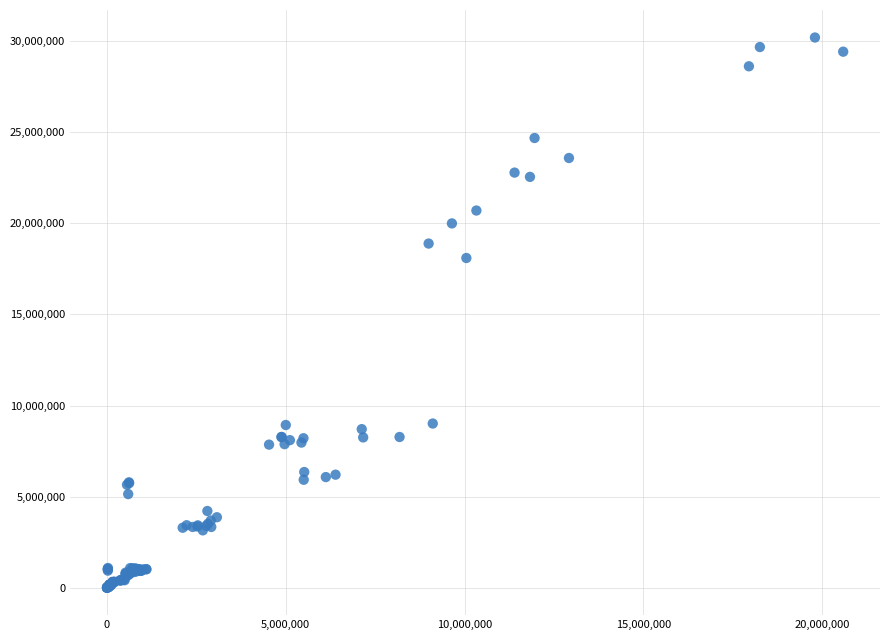

What Y value in the scatter plot is closest to 15104123?

18098930